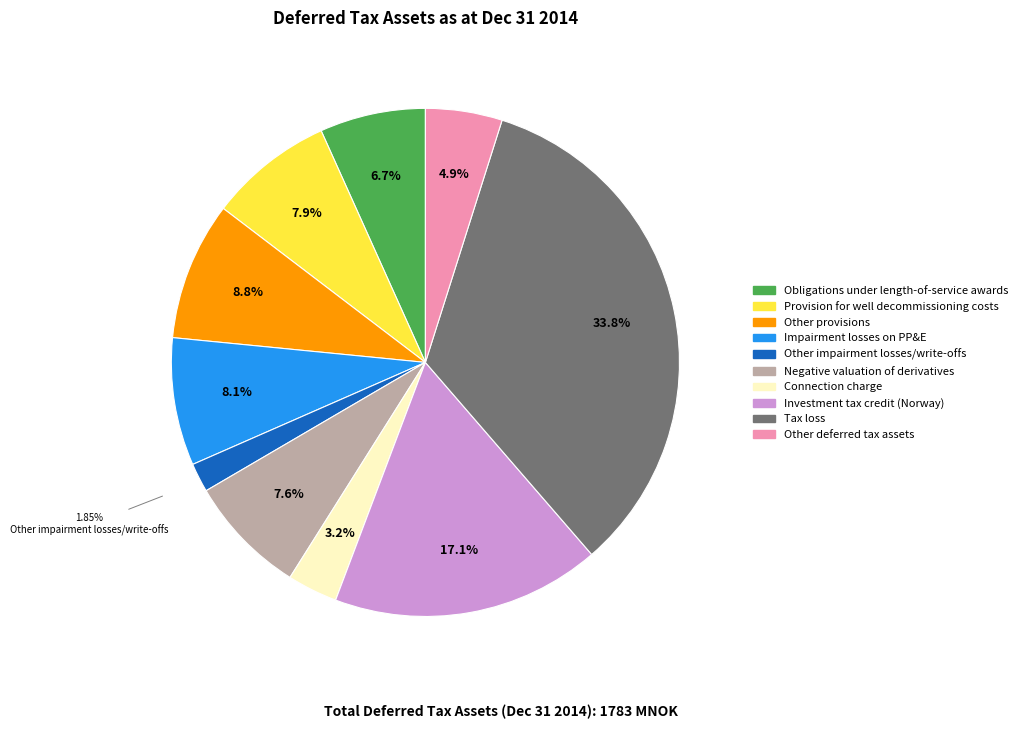

How many segments does this pie chart have?

10